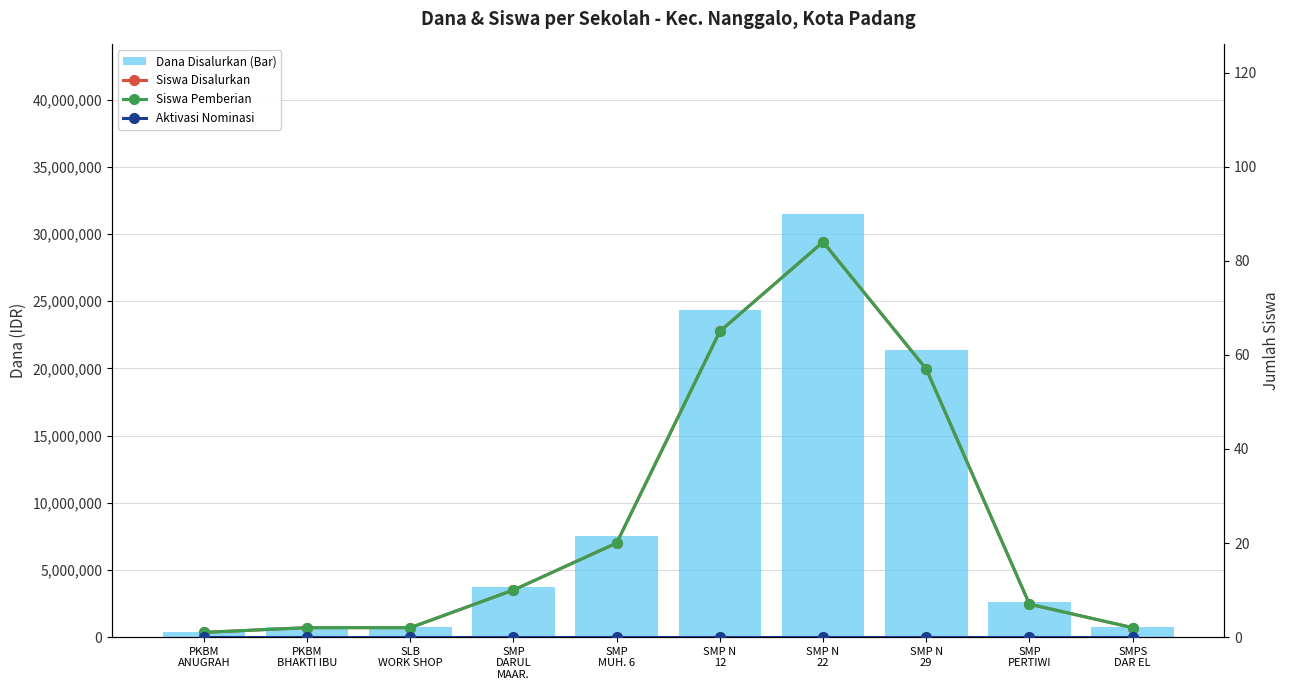

How many values in the Dana Disalurkan (Bar) series exceed 3750000?

4